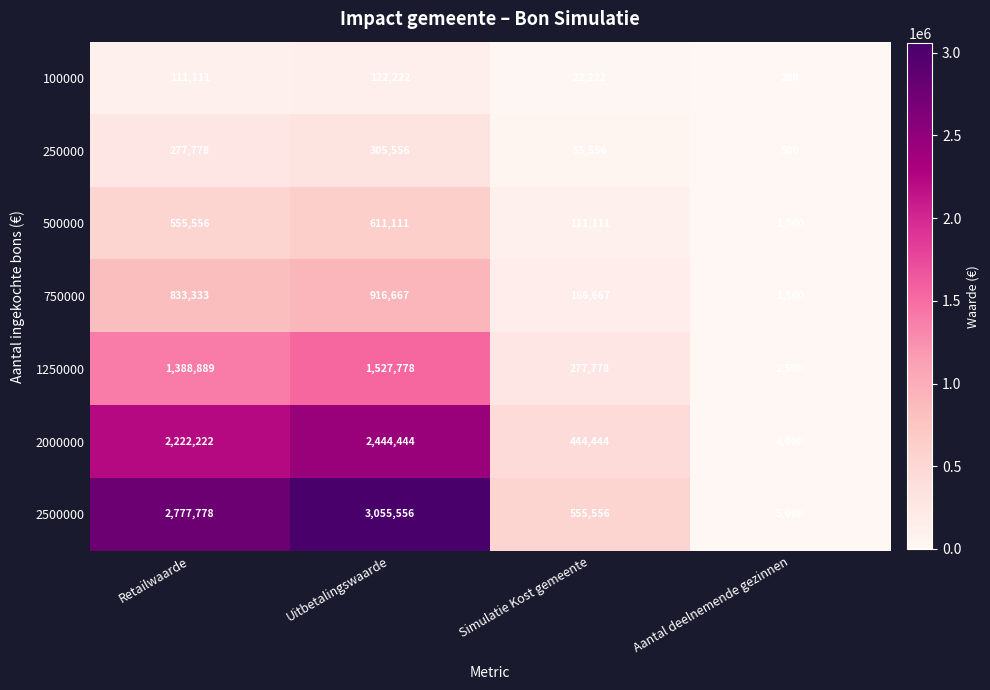

Reading left to right, what are all the values shown in this chart?

100000: 111111	122222	22222	200
250000: 277778	305556	55556	500
500000: 555556	611111	111111	1000
750000: 833333	916667	166667	1500
1250000: 1388889	1527778	277778	2500
2000000: 2222222	2444444	444444	4000
2500000: 2777778	3055556	555556	5000